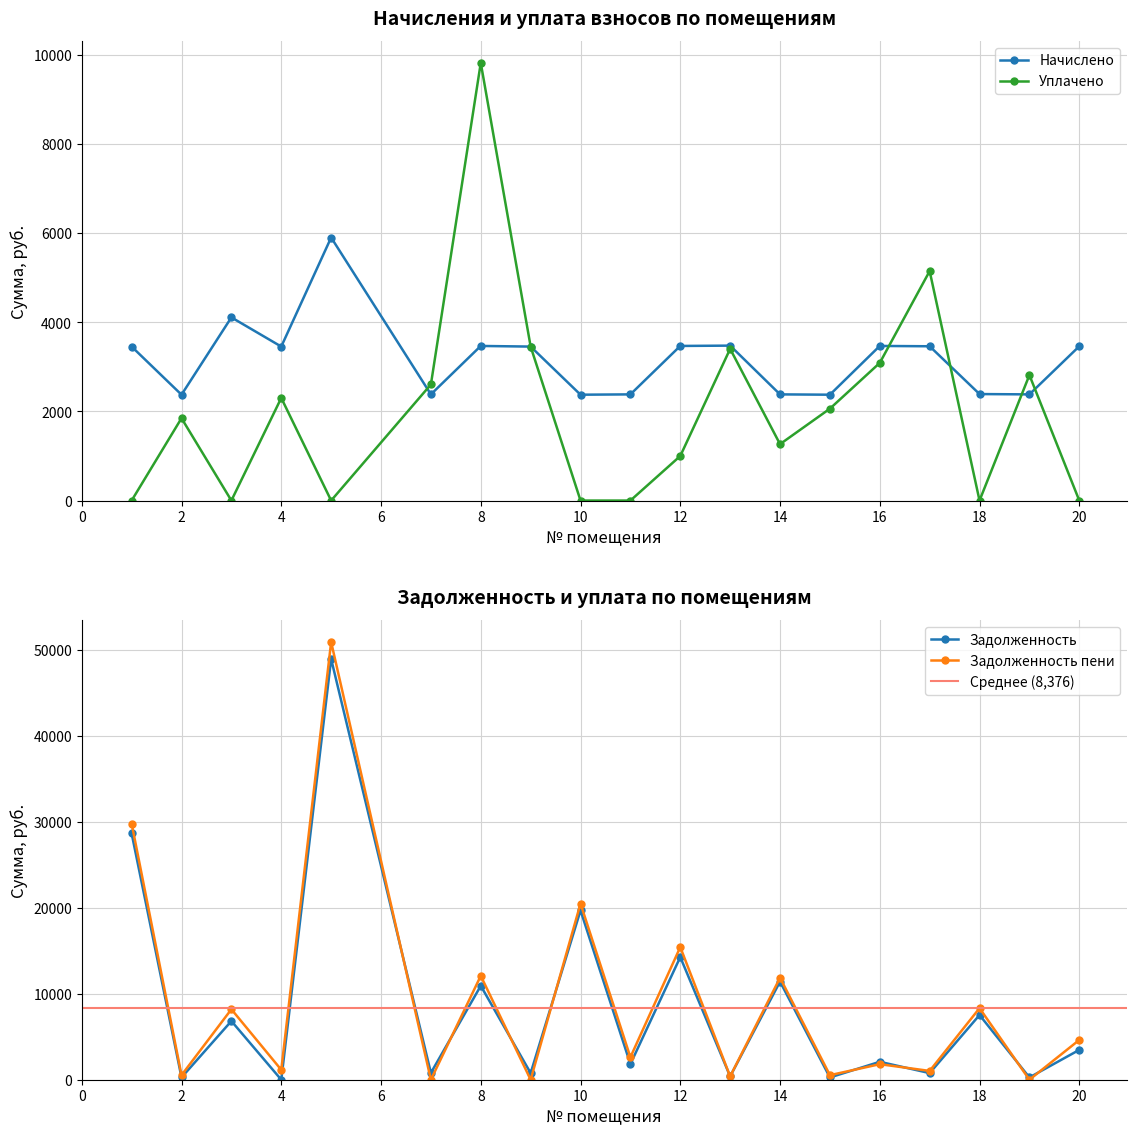

In Уплачено, how many points are higher than both neighbors (excluding endpoints)?

6